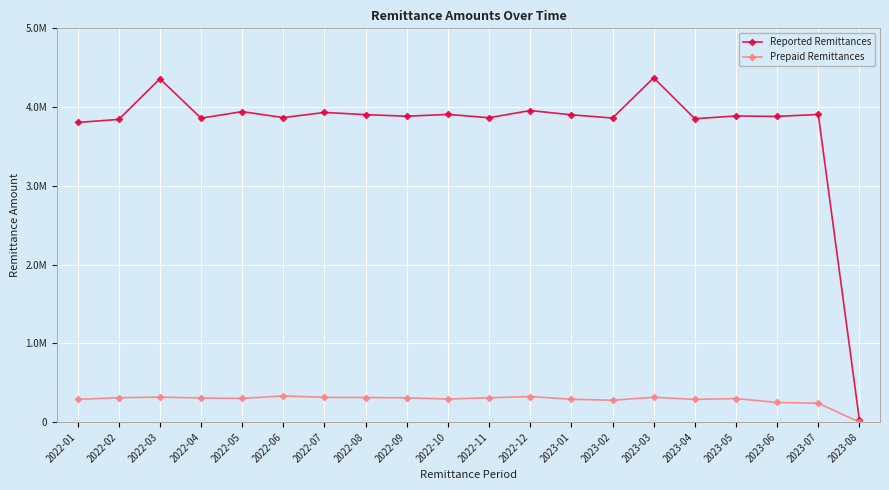

Is this an area chart (filled region under the line)?

No